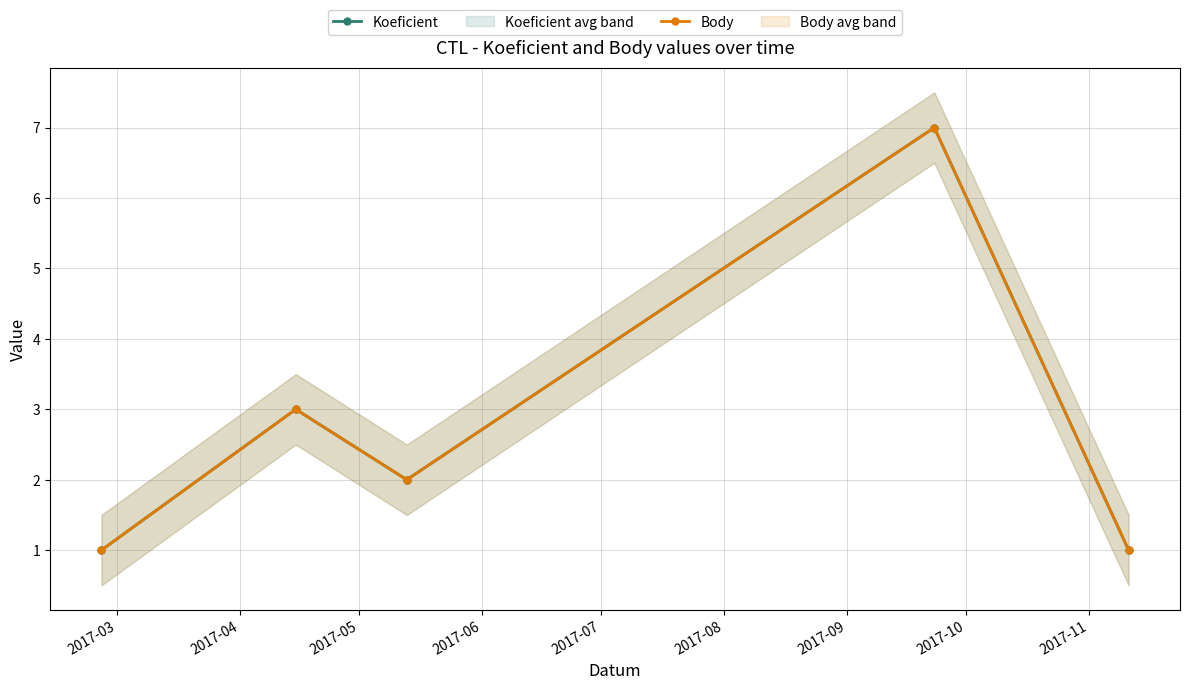

The Koeficient series shows 1 at 2017-03. True or false?

True